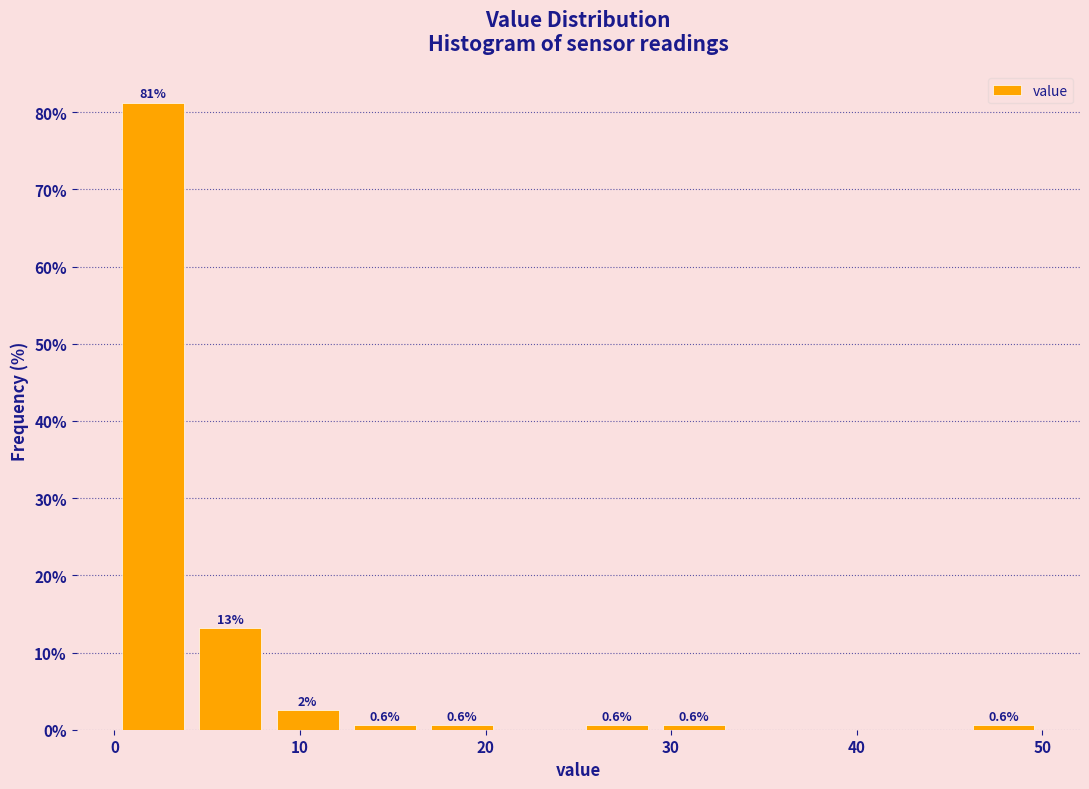

Which range on the x-axis has the tallest bar?

0 to 4